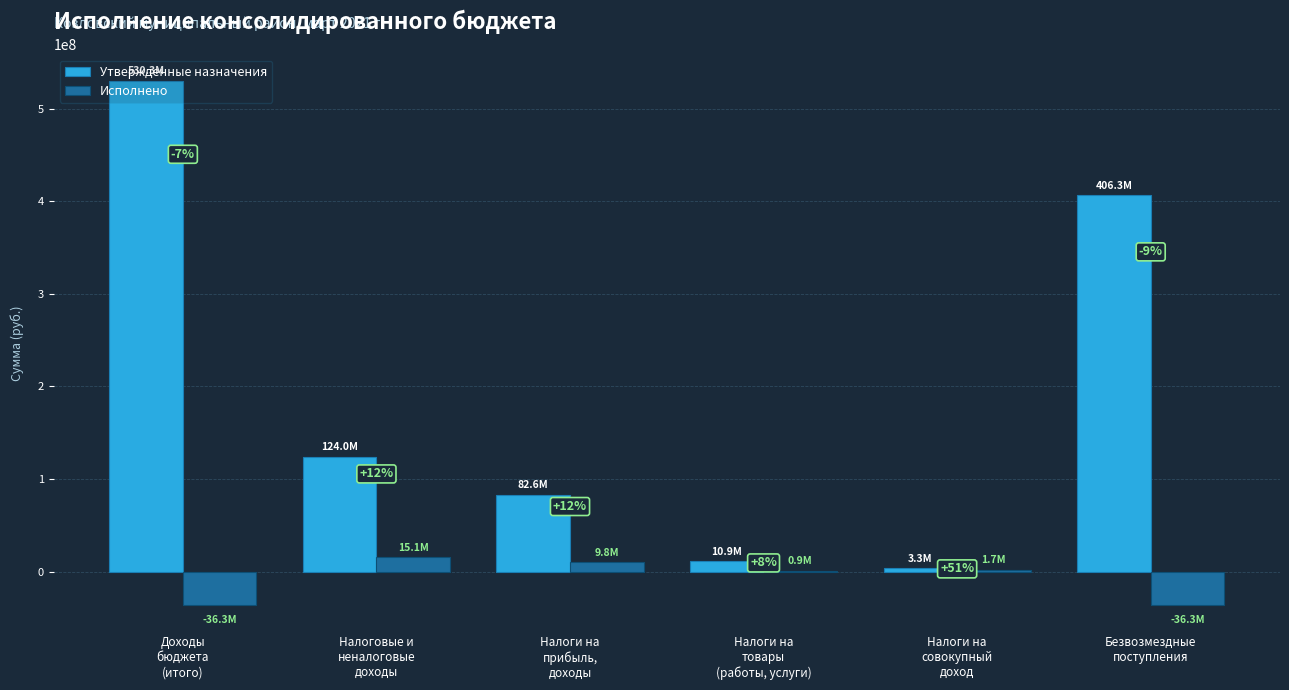

At which category is the sum across all series the highest?

Доходы
бюджета
(итого)